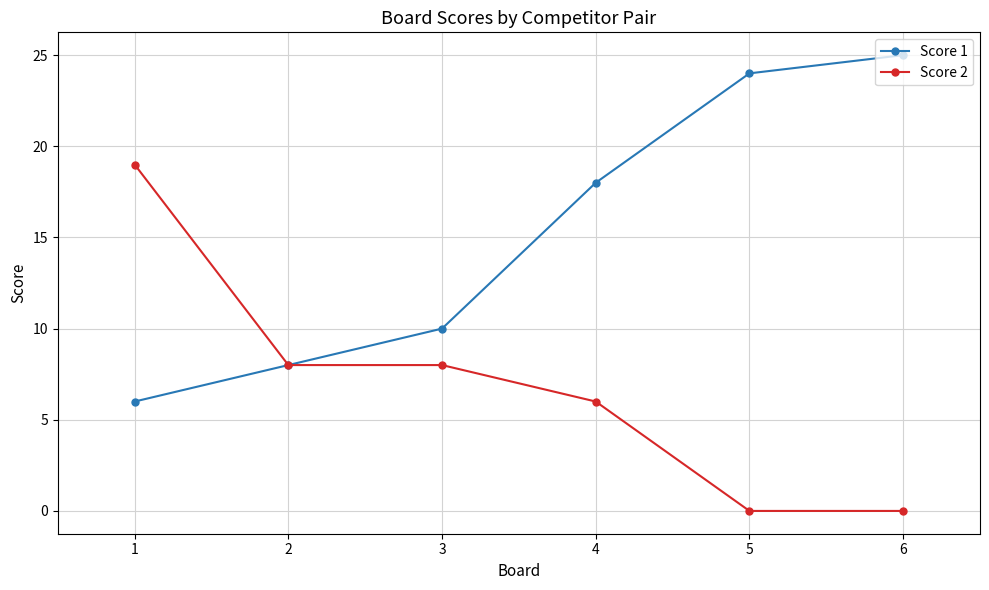

What is the difference between the highest and lowest values at 3?

2